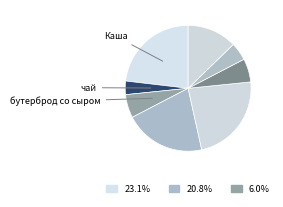

How many segments does this pie chart have?

8